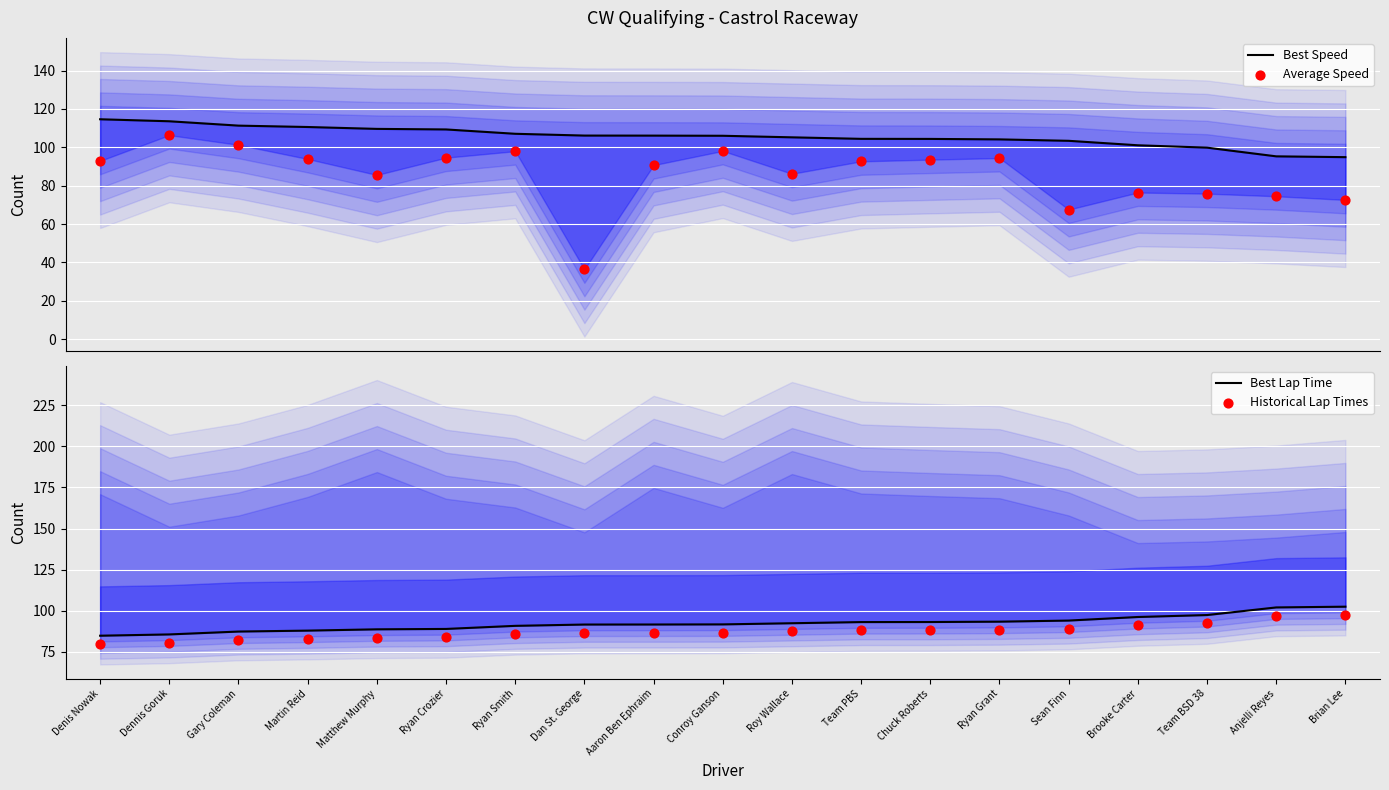

What are all the series names shown in the legend?

Best Speed, Average Speed, Best Lap Time, Historical Lap Times